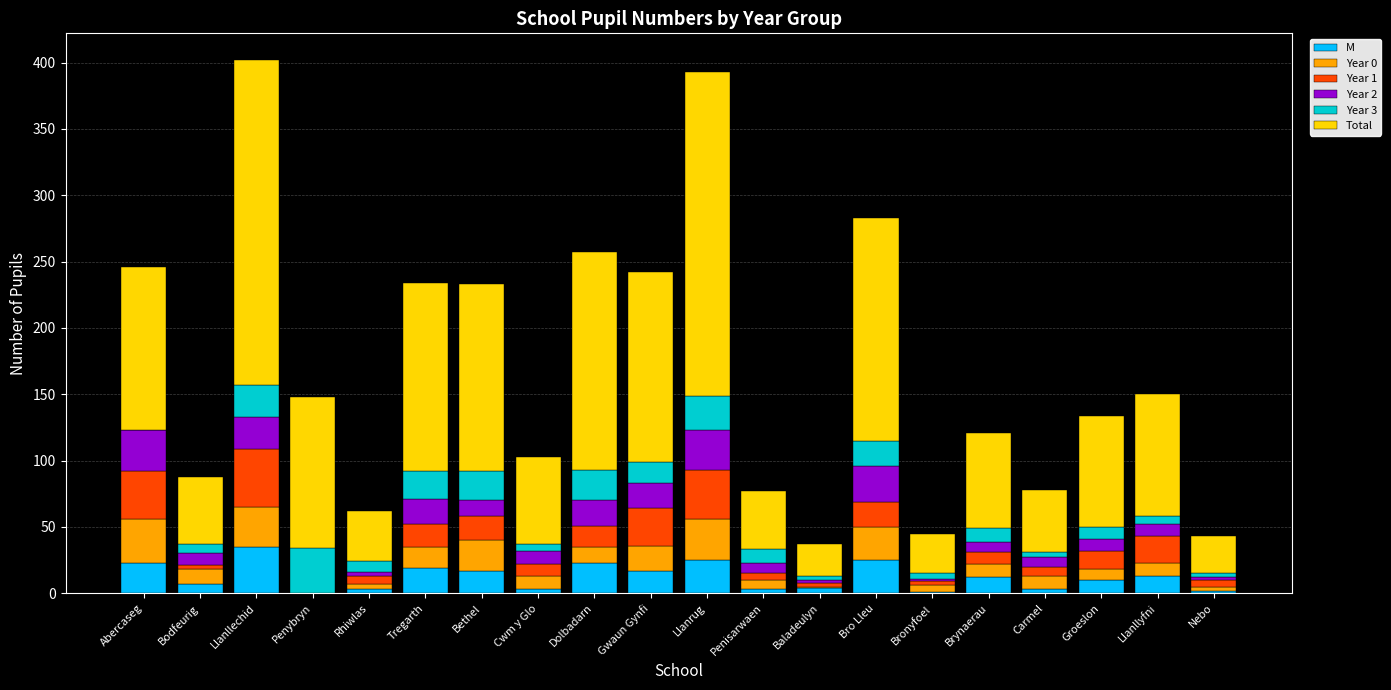

What is the sum of all M values?

245